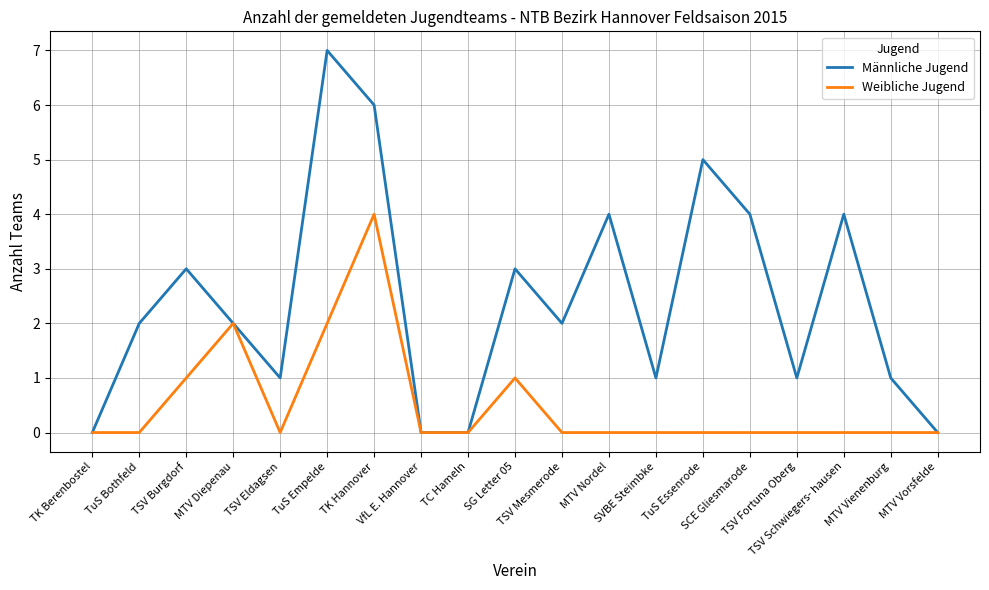

Rank the series by their maximum value, from highest to lowest.

Männliche Jugend, Weibliche Jugend